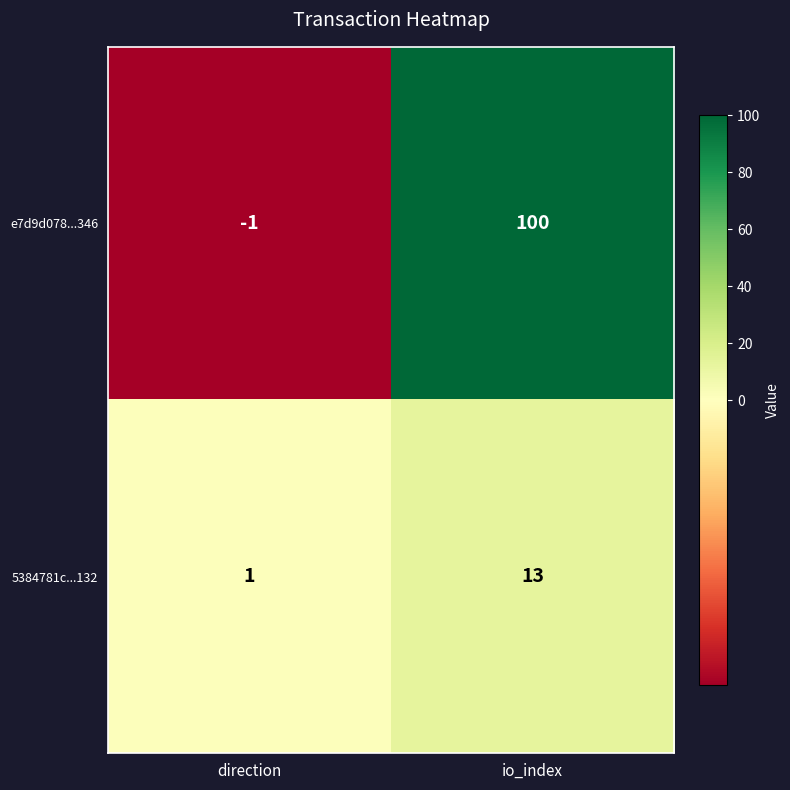

Where is e7d9d078...346 nearest to the value 49?

direction